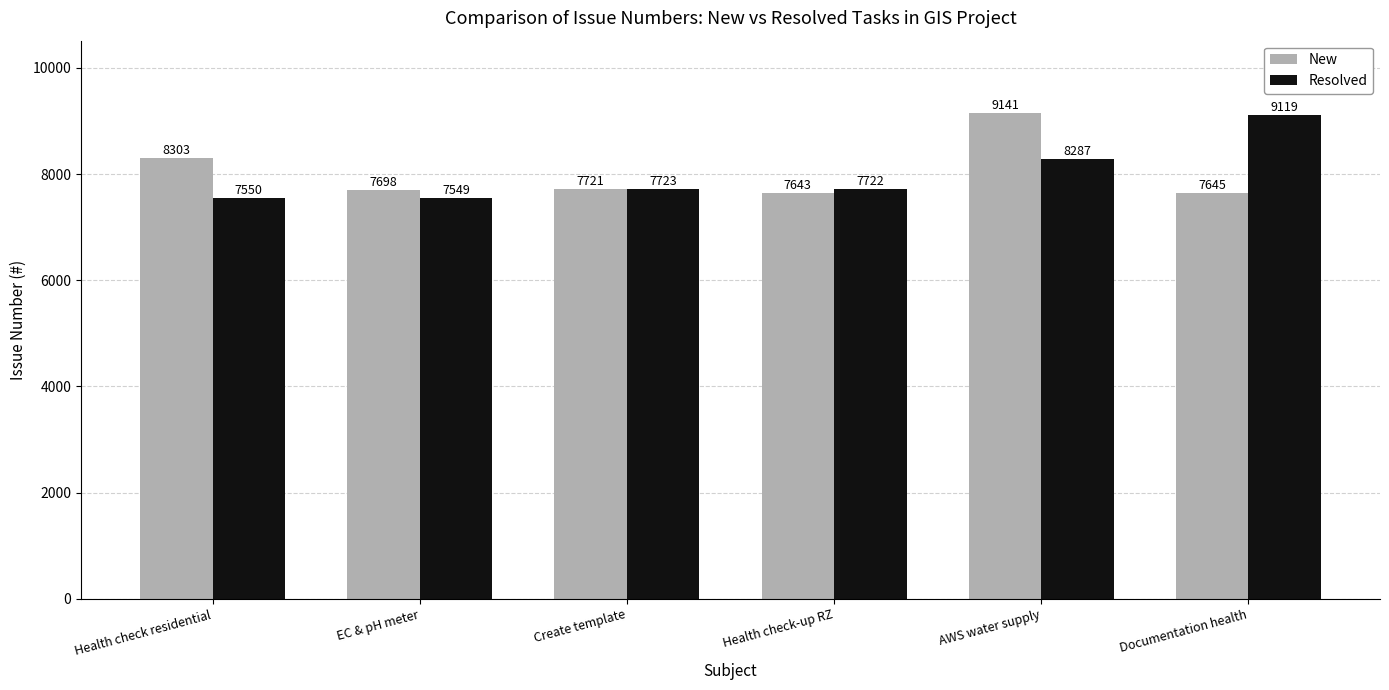

List the labels in order of Resolved value, largest first.

Documentation health, AWS water supply, Create template, Health check-up RZ, Health check residential, EC & pH meter